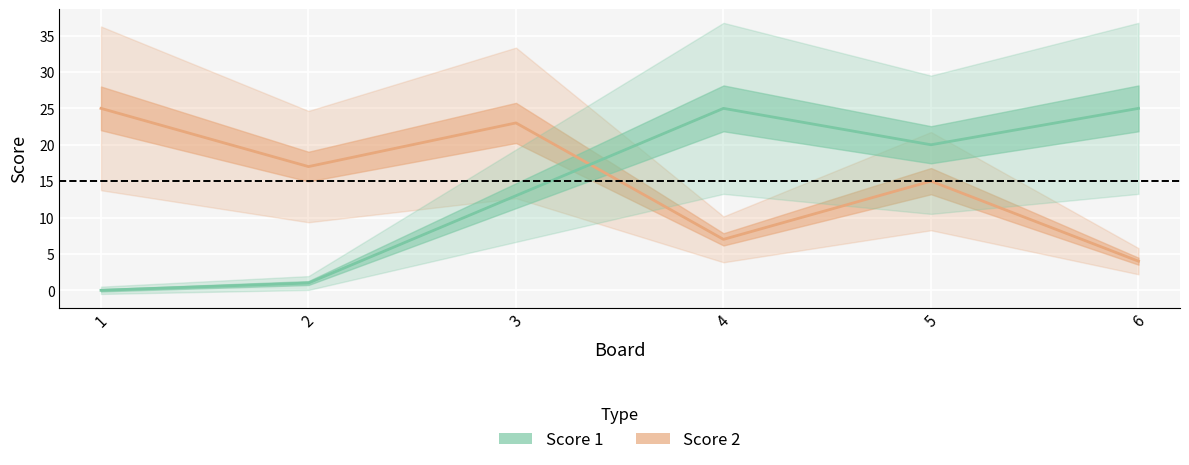

Which series has the widest spread of values?

Score 1